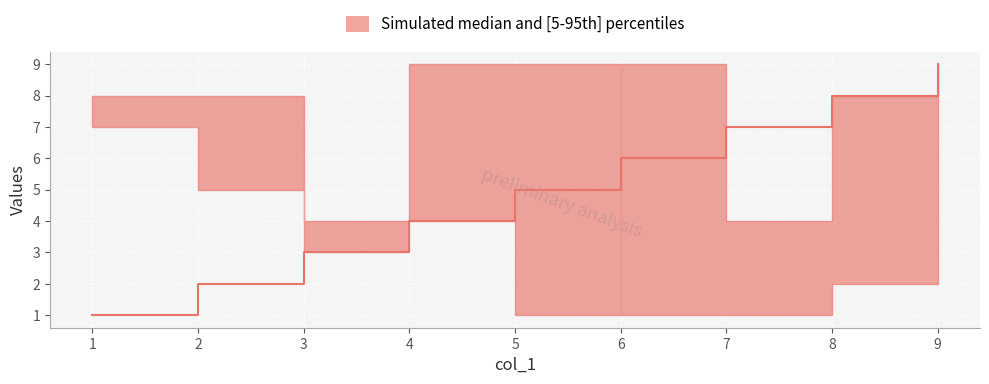

What is the spread (max minus min) of values at 3?

1